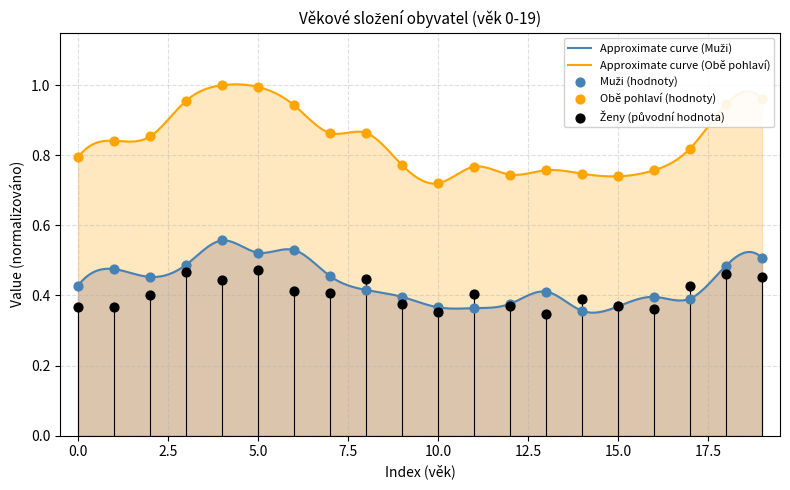

Which series has the largest total across all categories?

Obě pohlaví